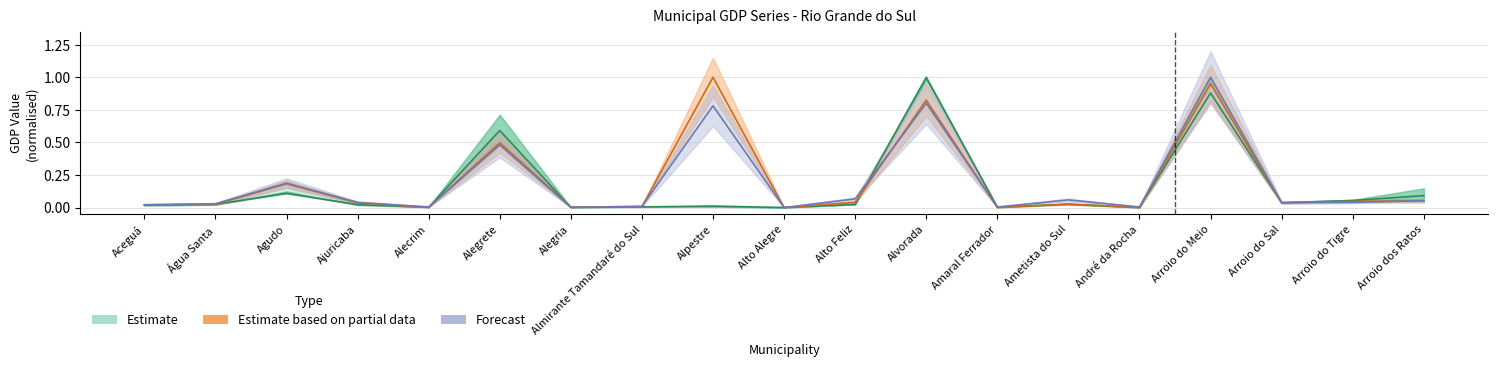

How many series are shown in this chart?

3